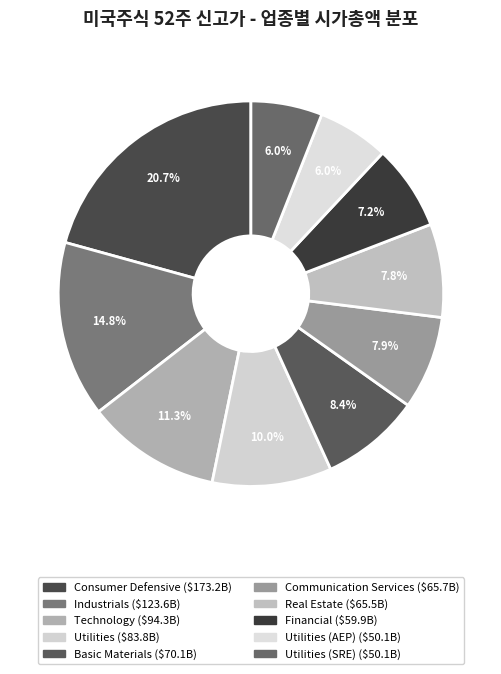

How many segments does this pie chart have?

10